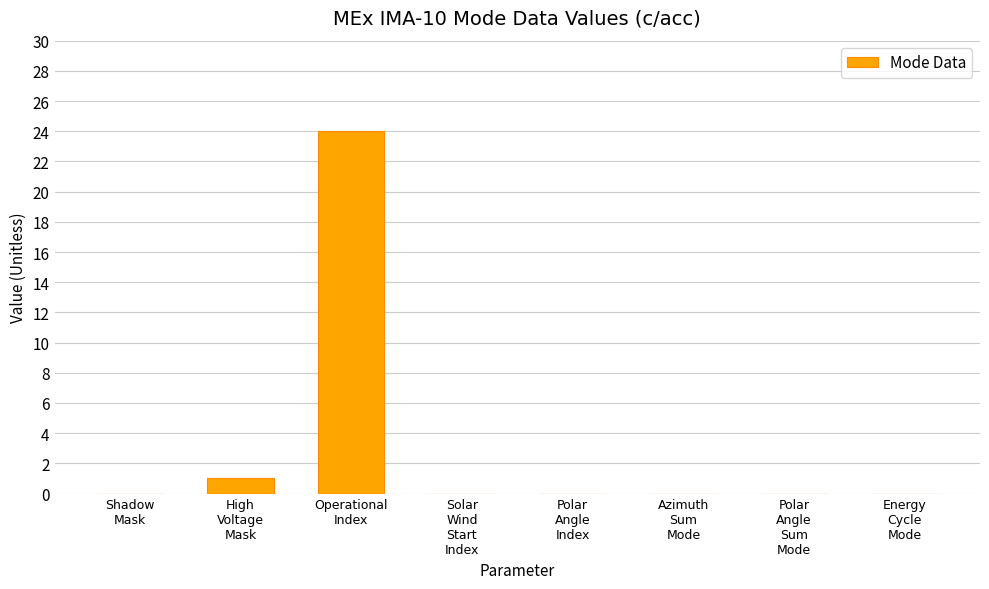

What is the maximum value shown in the chart?

24